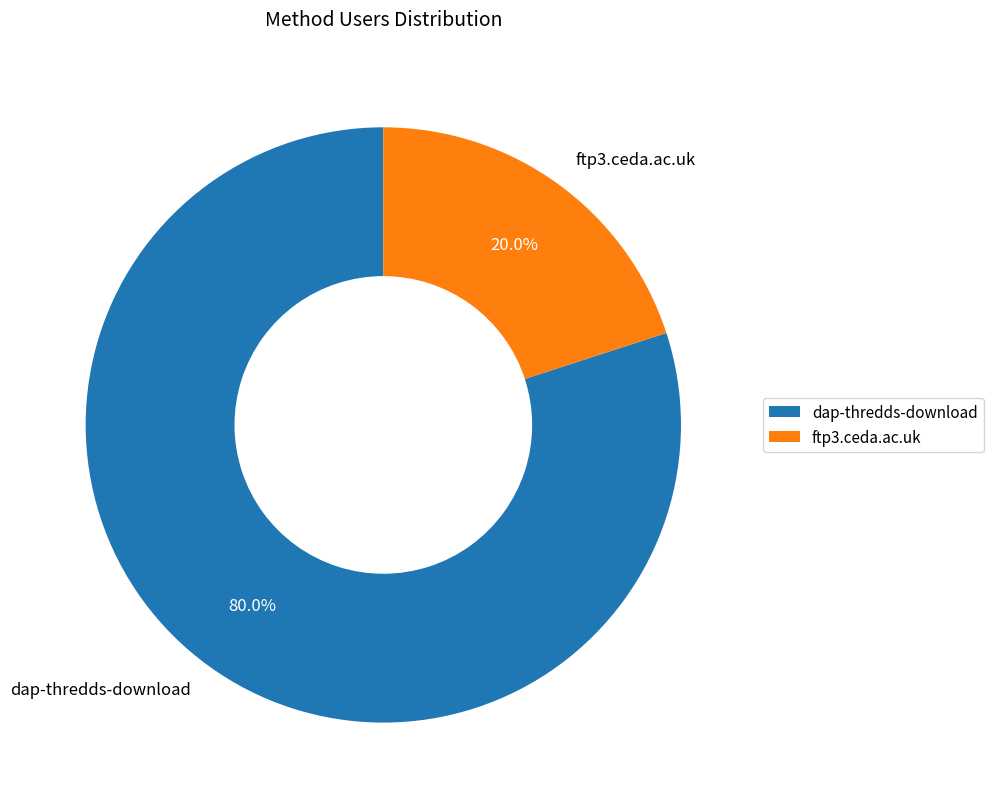

What percentage is the dap-thredds-download slice, to the nearest percent?

80%